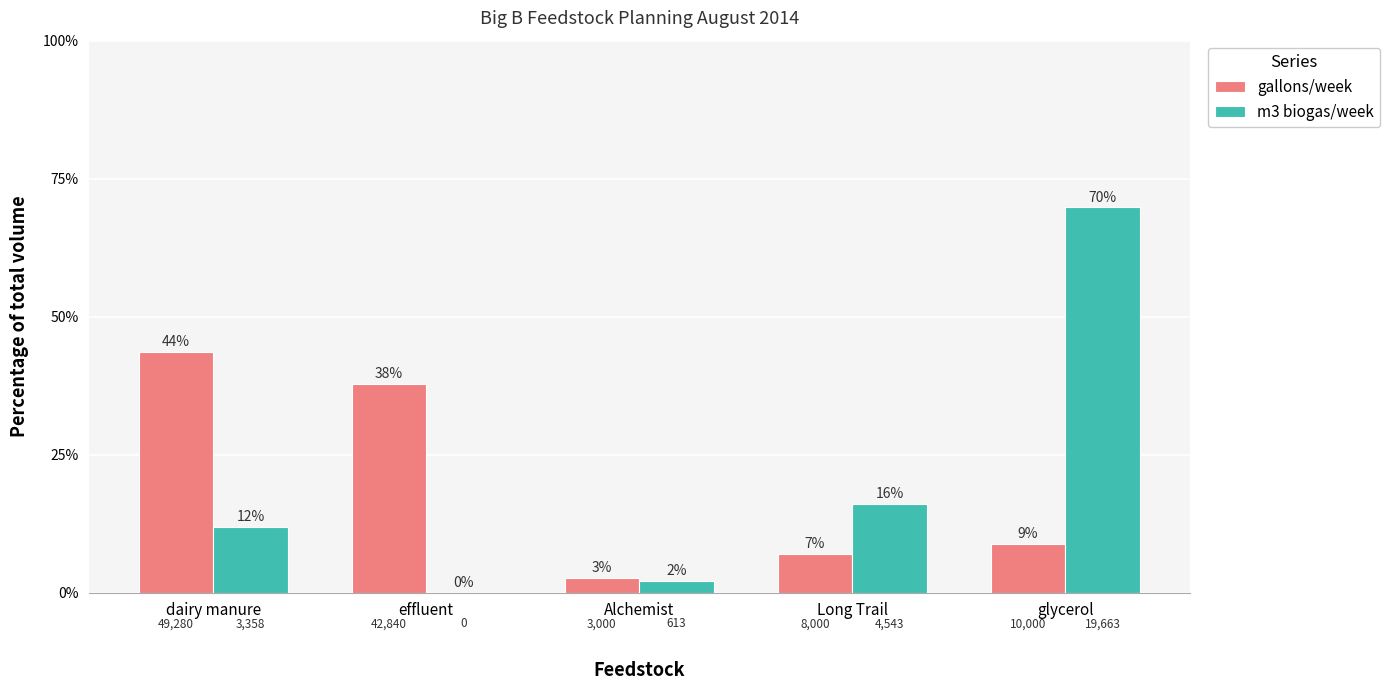

What is the sum of all m3 biogas/week values?

100.0